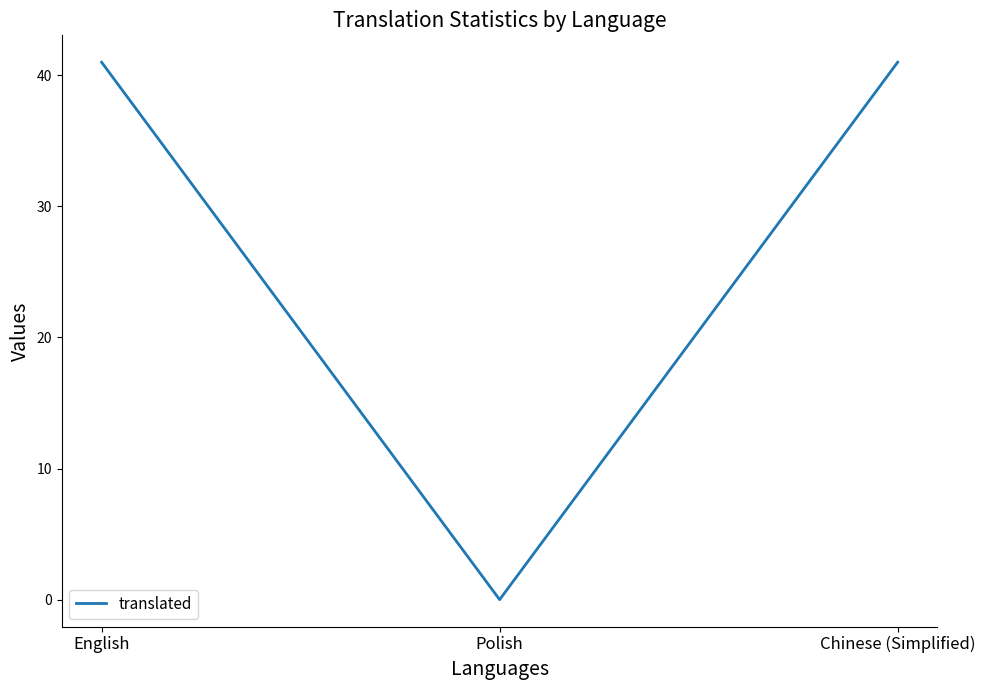

At which label is the value closest to 20?

Polish